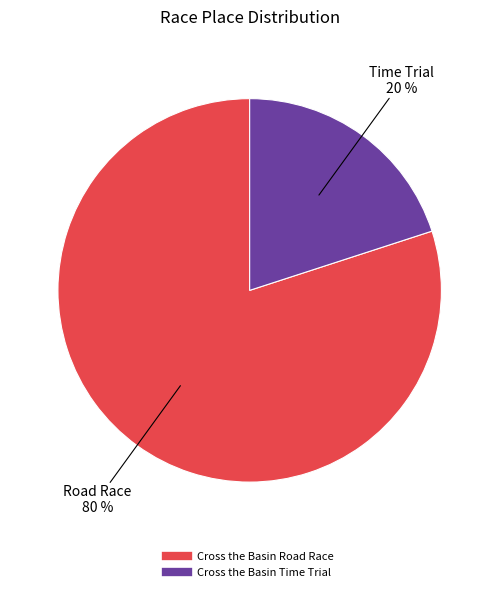

Does Cross the Basin Time Trial represent more than half of the total?

No